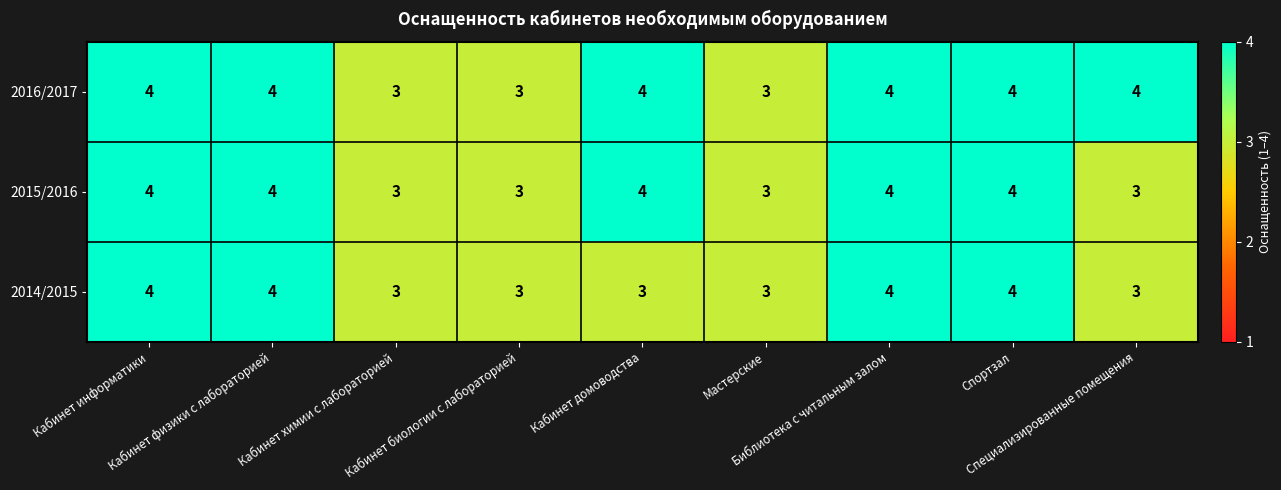

How many data points in 2016/2017 are less than 4?

3